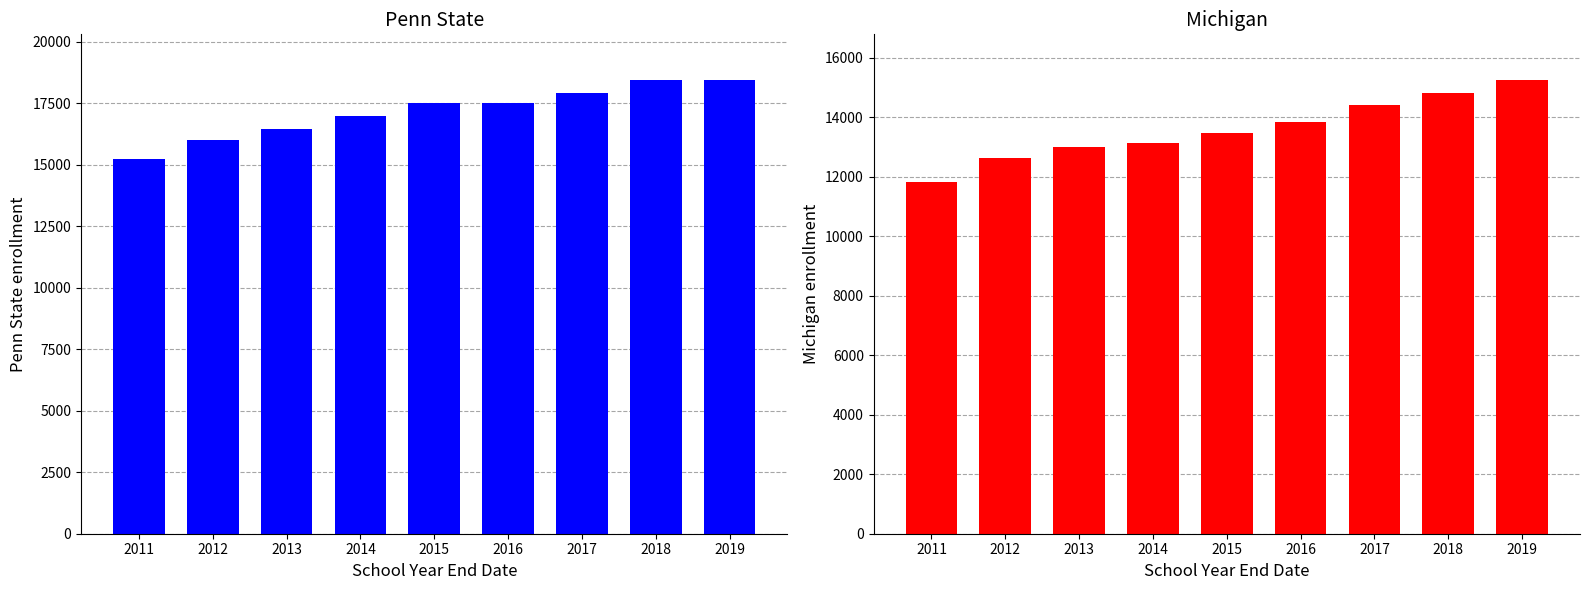

Reading left to right, list all the values displayed in this chart.

Penn State: 15250	15984	16444	16992	17502	17514	17900	18436	18454
Michigan: 11837	12634	12994	13142	13486	13856	14402	14826	15262